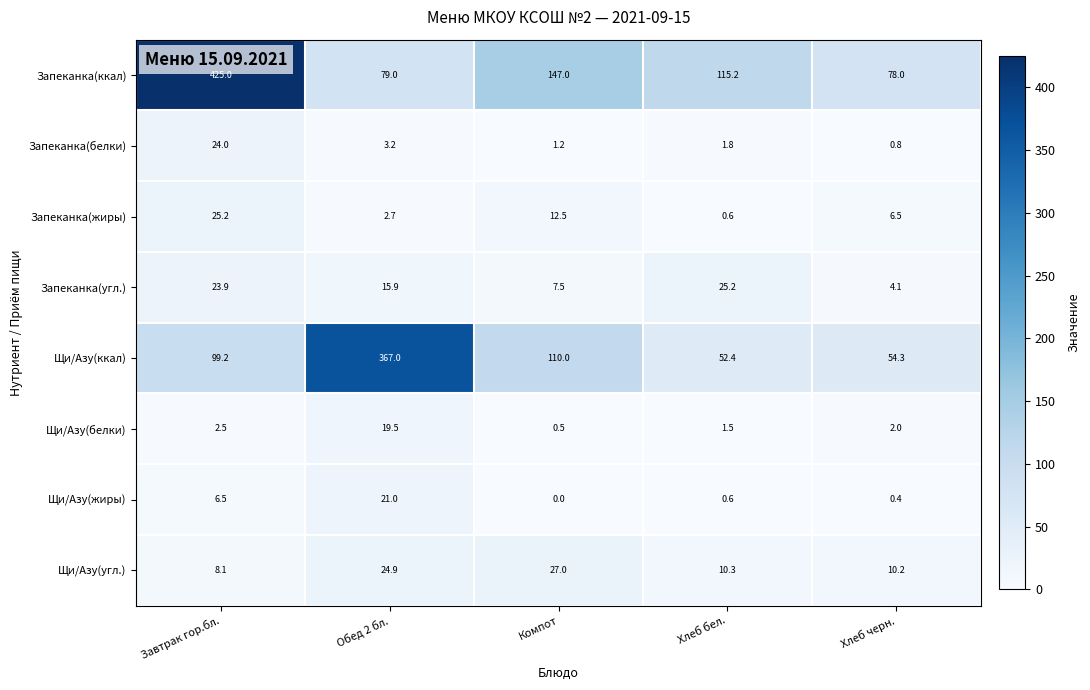

The value of Запеканка(угл.) at Завтрак гор.бл. is 23.9. True or false?

True